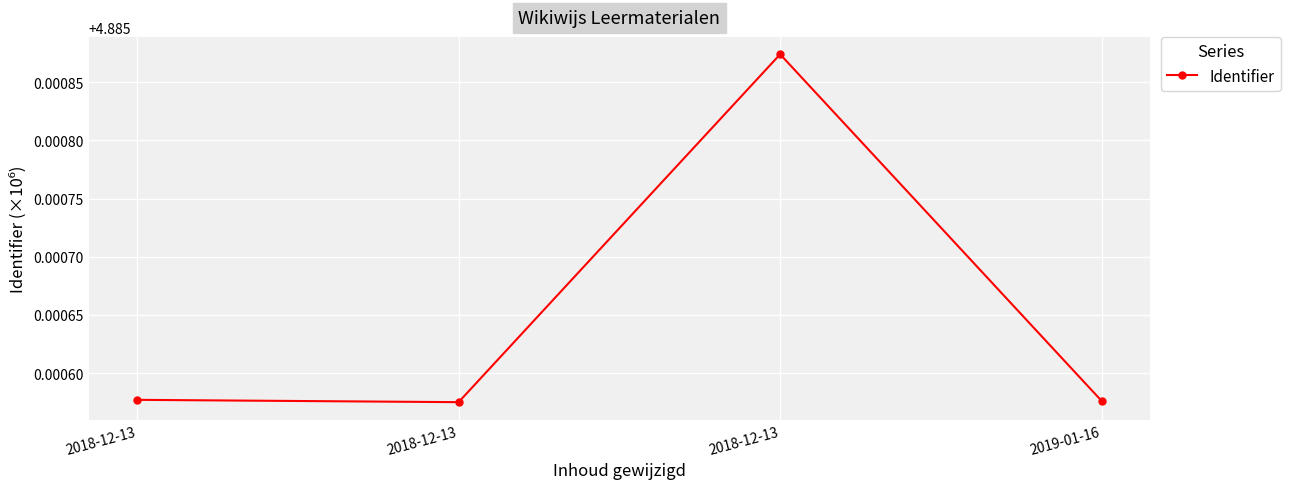

Rank the categories by value from highest to lowest.

2018-12-13, 2018-12-13, 2019-01-16, 2018-12-13